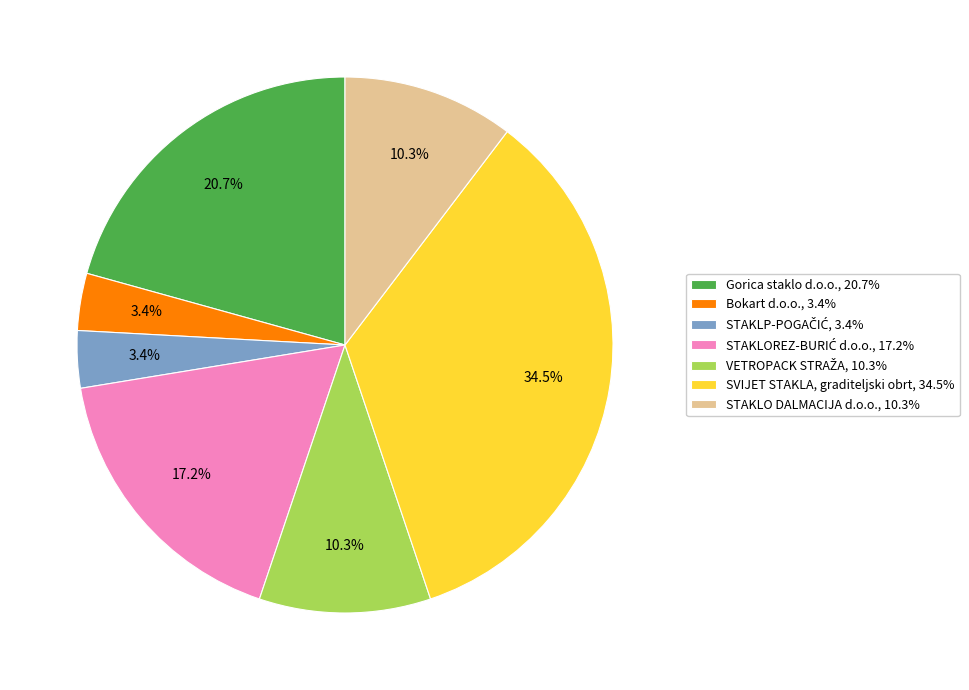

What is the ratio of the value at STAKLO DALMACIJA d.o.o., 10.3% to the value at Gorica staklo d.o.o., 20.7%?

0.5